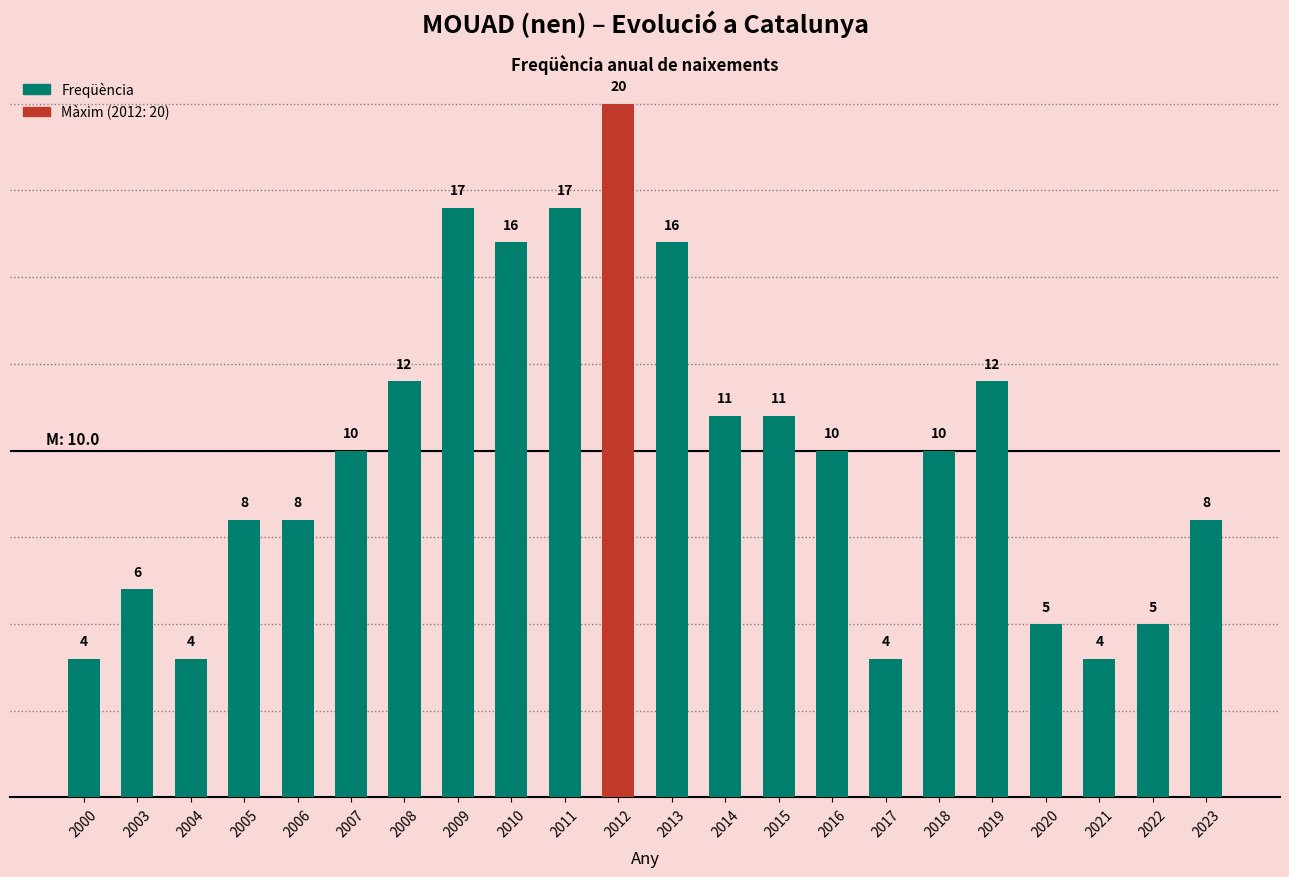

What is the smallest value displayed?

4